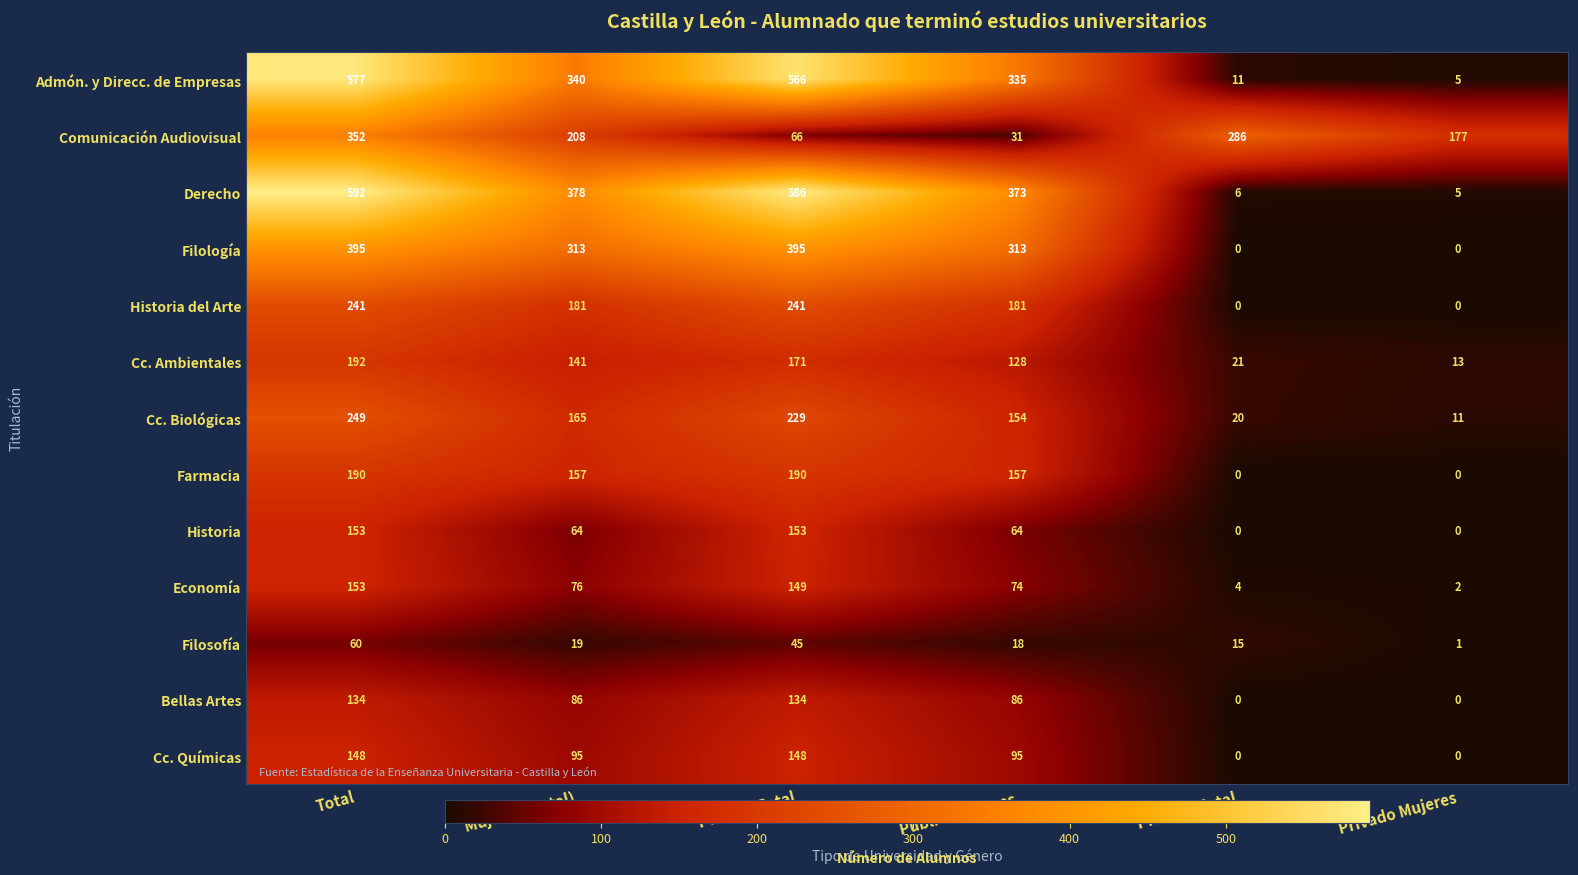

What is the maximum value for Cc. Biológicas?

249